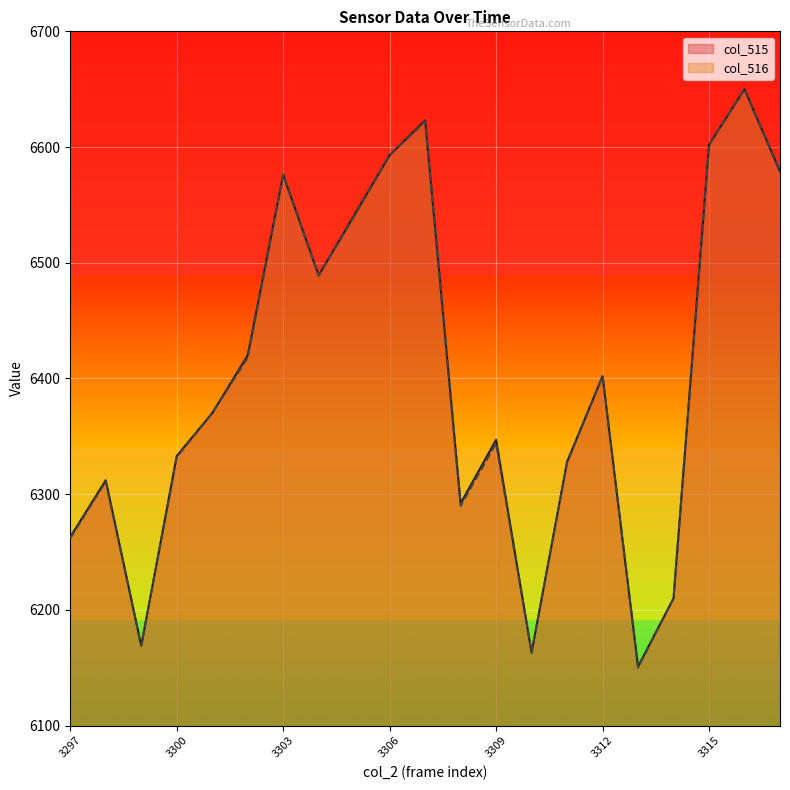

At how many categories does at least one series exceed 6216?

17